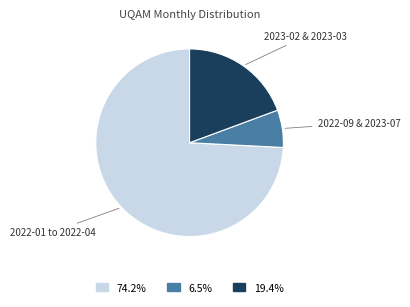

Does any single category account for the majority?

Yes